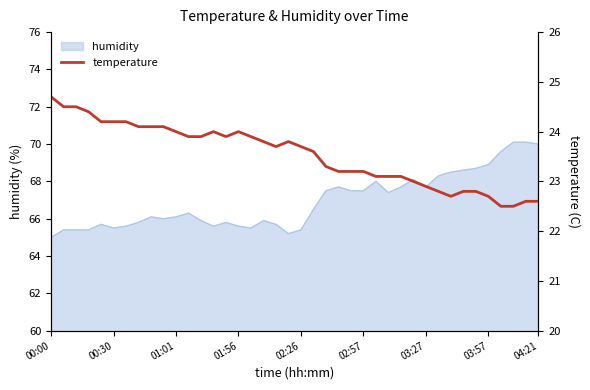

Which label corresponds to the largest value in the chart?

00:00